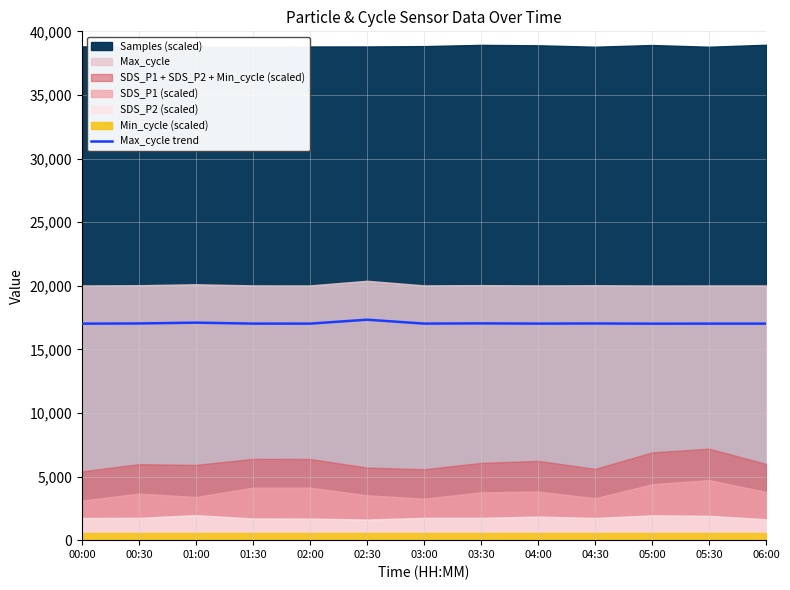

At which category does the data reach its first local peak?

01:00